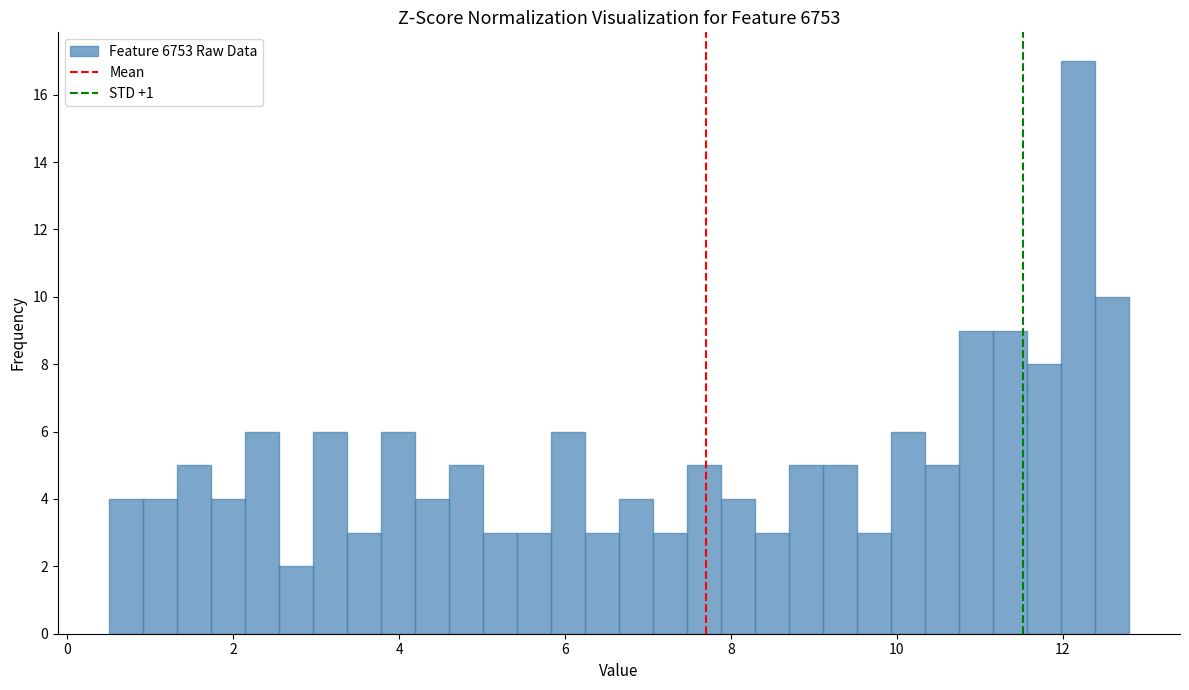

Read against the x-axis, roughly where is the centre of the tallest bar?

12.2